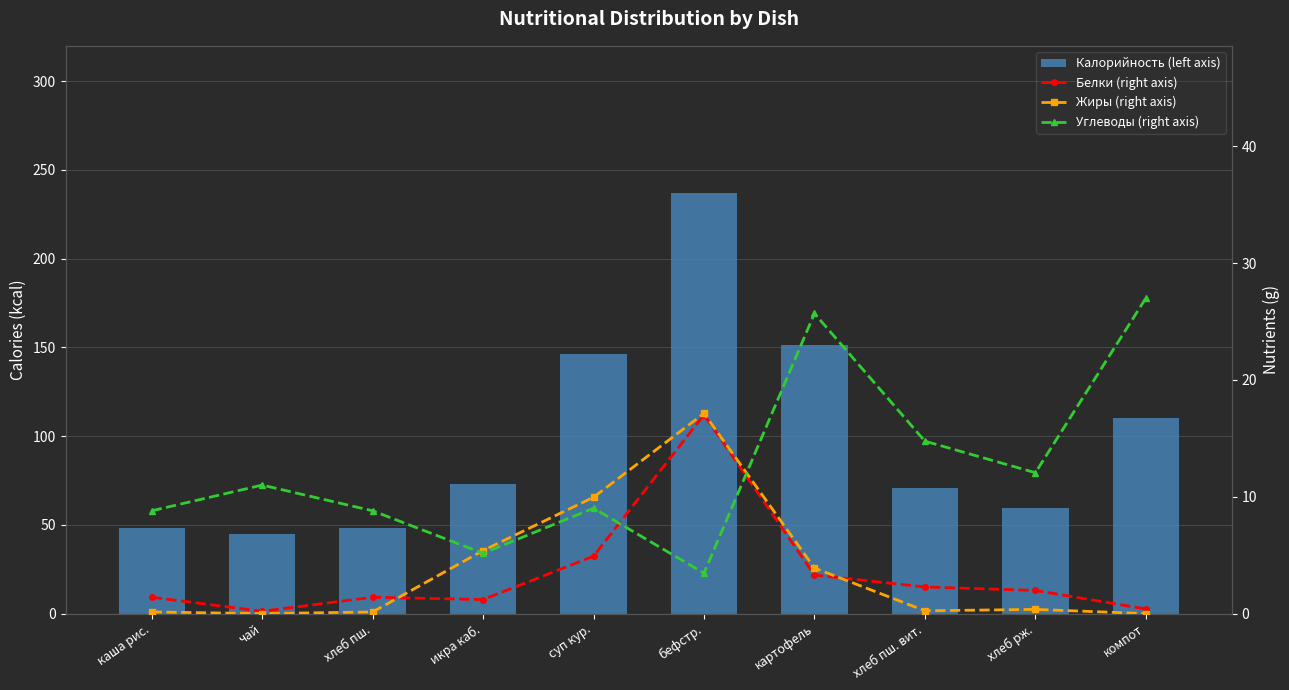

What is the difference between the second highest and minimum values in the Белки (right axis) series?

4.7